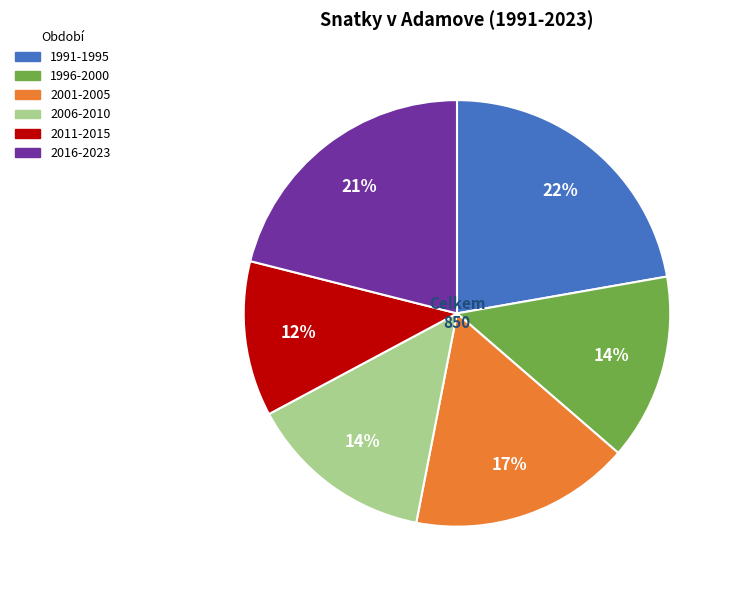

To the nearest percent, what is the difference between the largest and smallest slice percentages?

10%